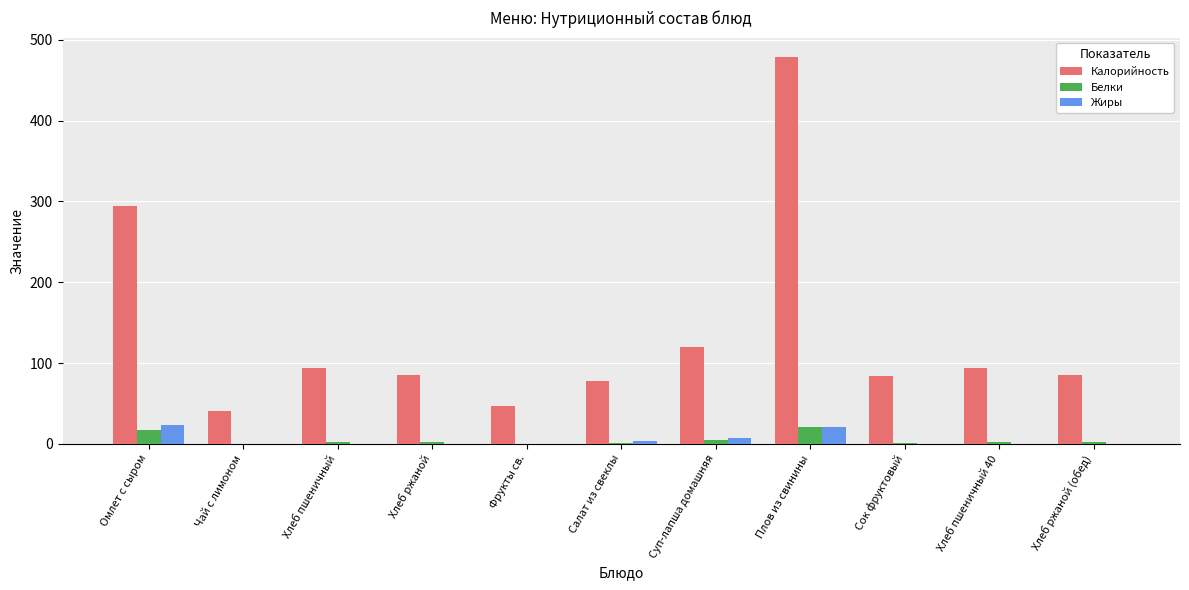

The value of Калорийность at Фрукты св. is 47.0. True or false?

True